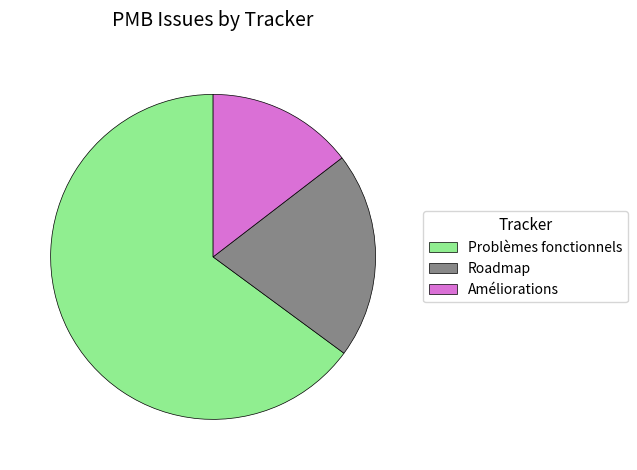

What is the largest slice in the pie chart?

Problèmes fonctionnels